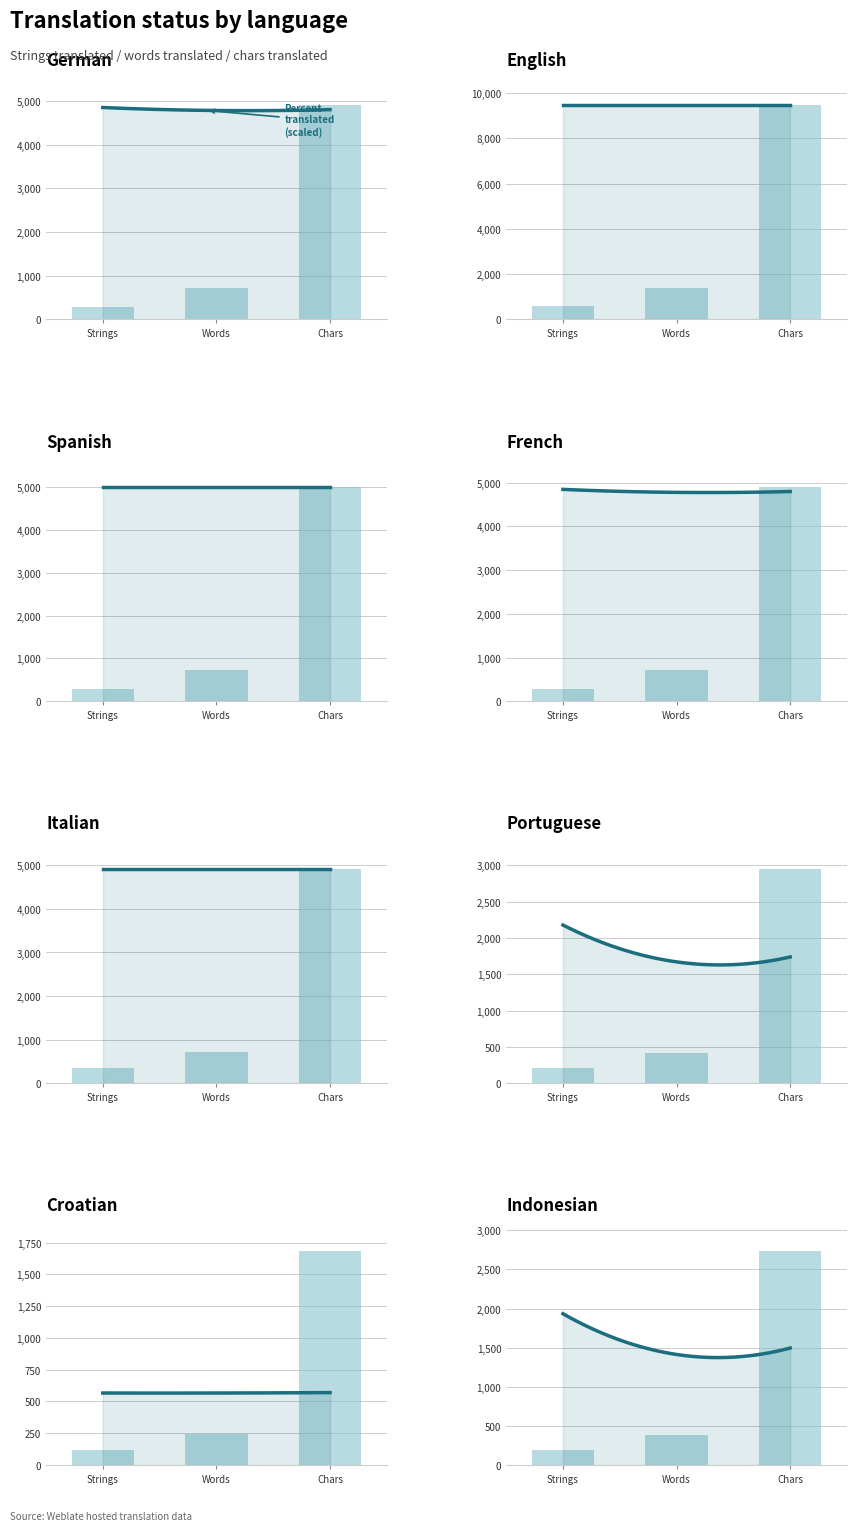

What is the difference between the second highest and minimum values in the translated_words_percent series?

100.0